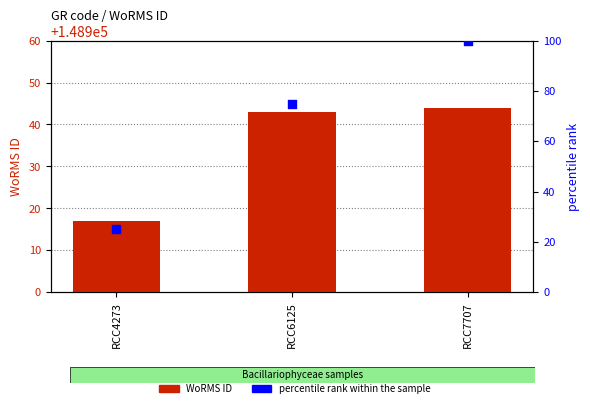

Which series contains the highest Y value?

WoRMS ID